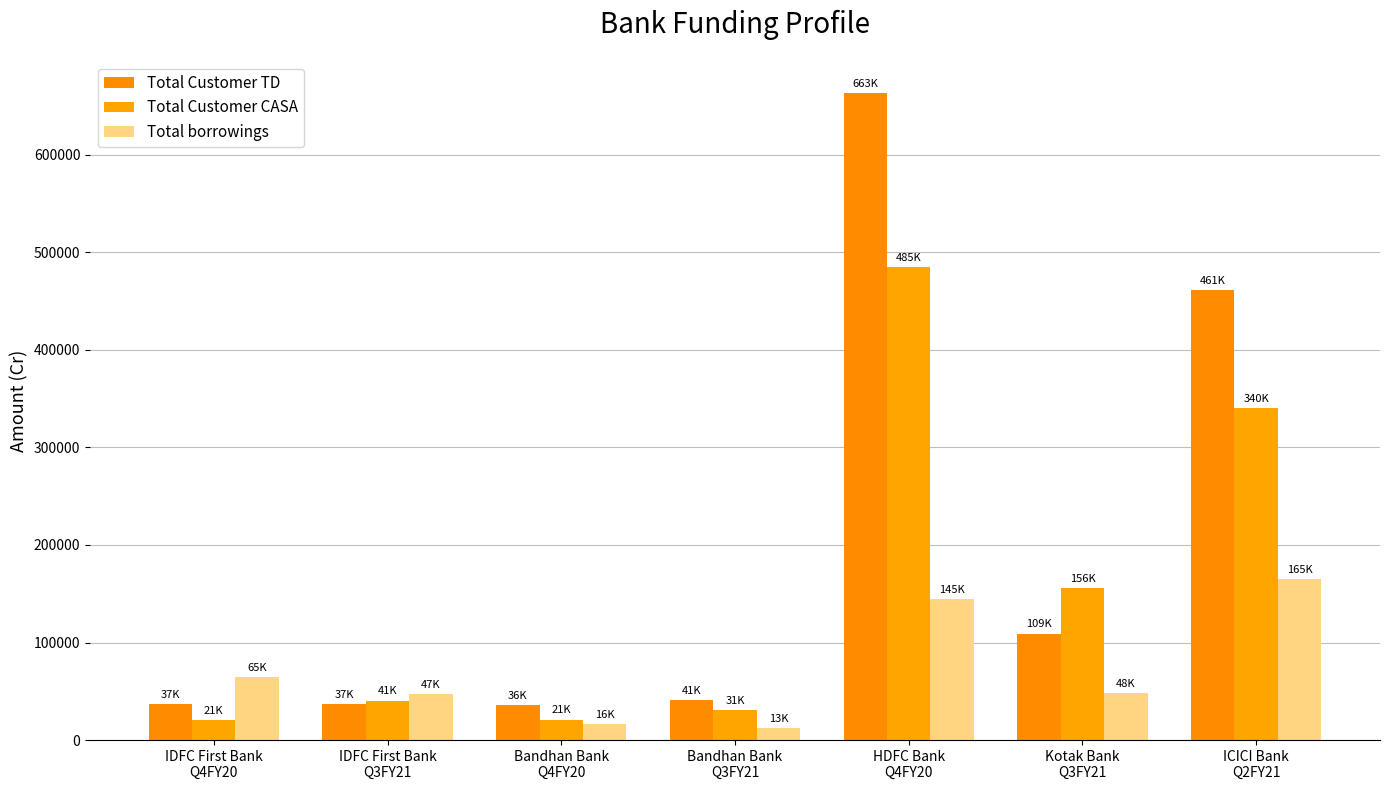

What is the smallest value displayed?

12667